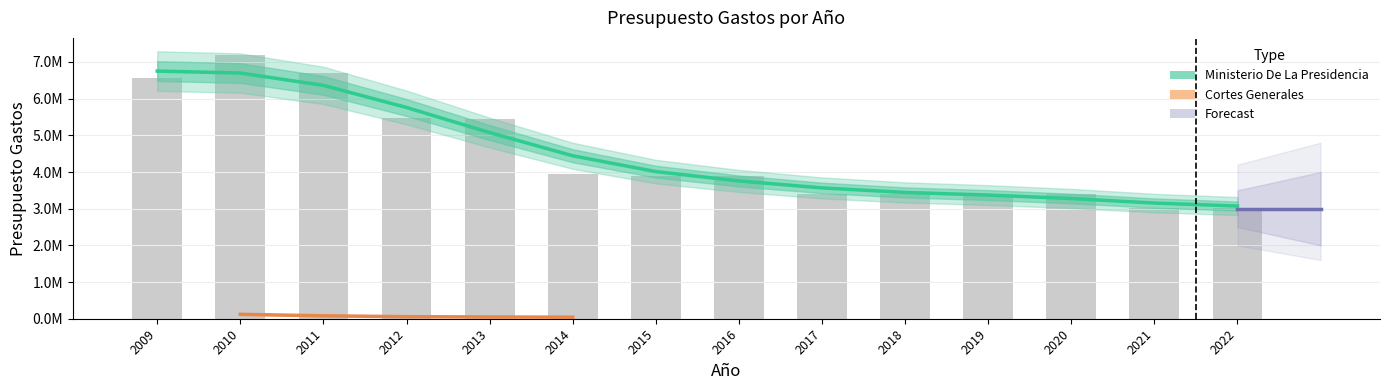

How many bars are there in total?

14